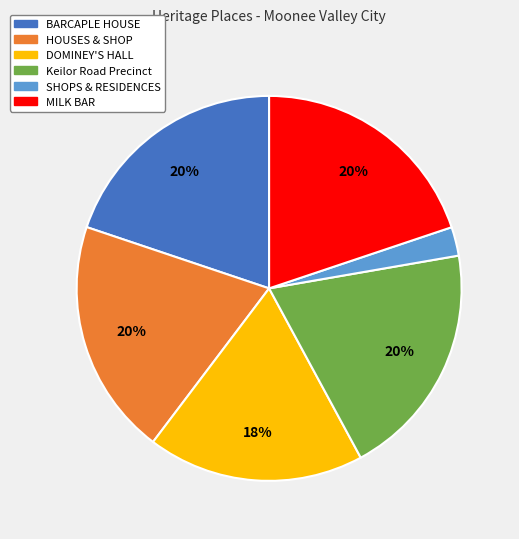

What percentage is the DOMINEY'S HALL slice, to the nearest percent?

18%